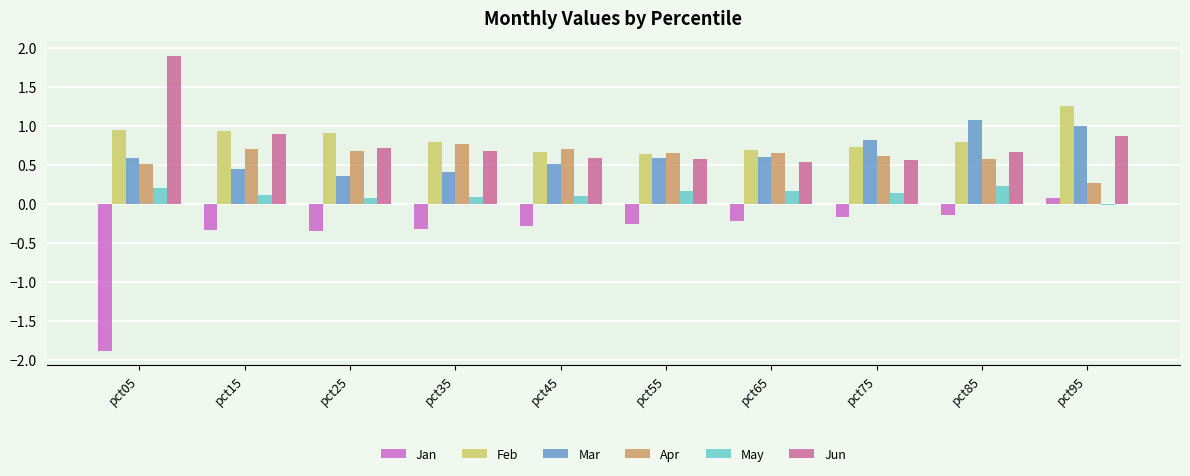

At how many categories does at least one series exceed -1?

10